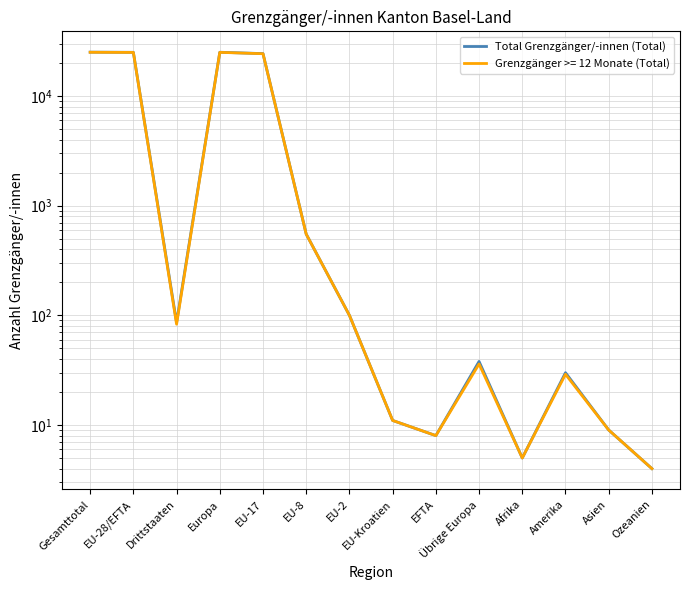

What is the greatest value displayed?

25147